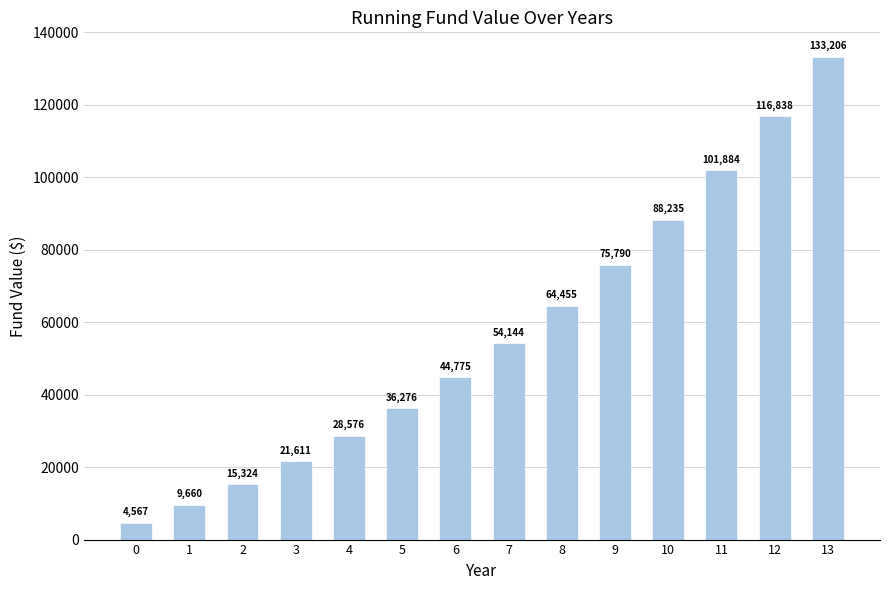

What is the change in value from 11 to 12?

+14953.8